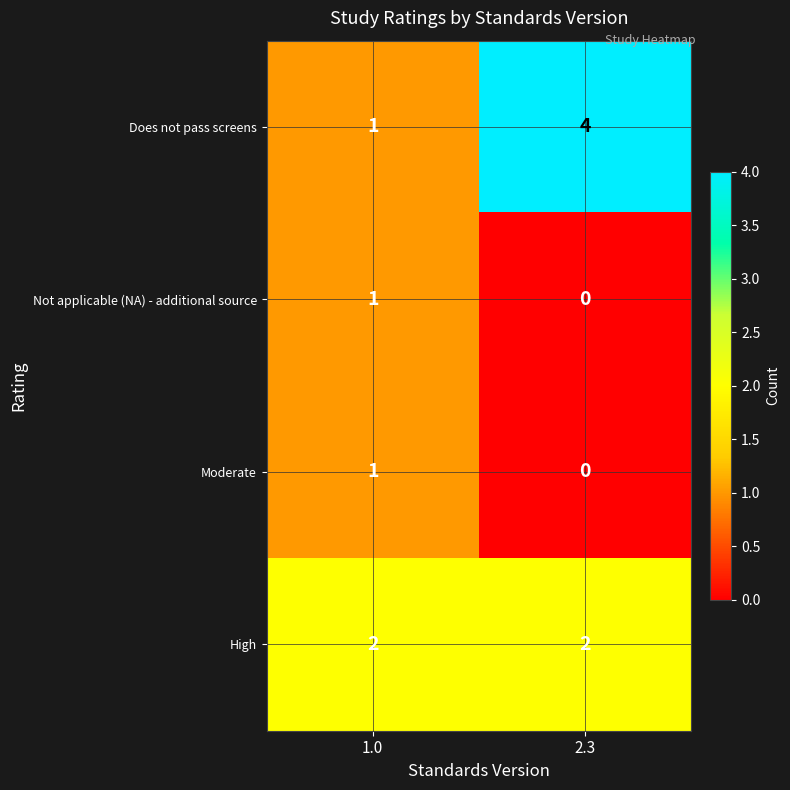

Reading right to left, transcribe all the data shown in this chart.

Does not pass screens: 2.3=4	1.0=1
Not applicable (NA) - additional source: 2.3=0	1.0=1
Moderate: 2.3=0	1.0=1
High: 2.3=2	1.0=2